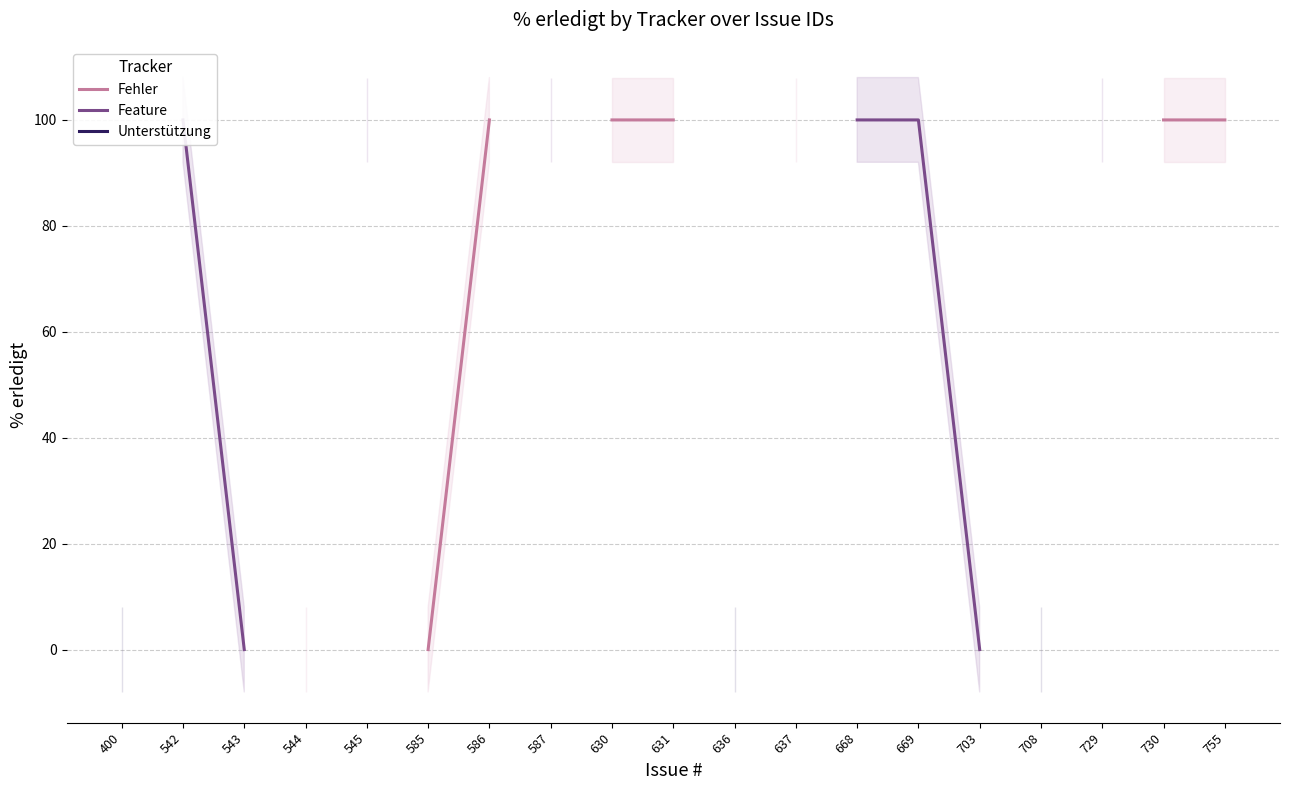

What are all the series names shown in the legend?

Fehler, Feature, Unterstützung